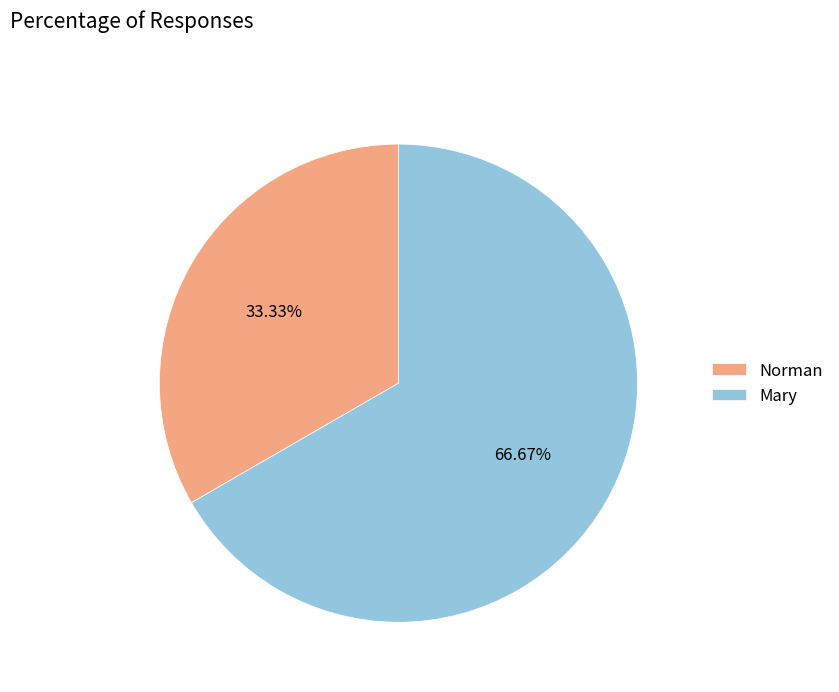

Which has a higher value, Mary or Norman?

Mary